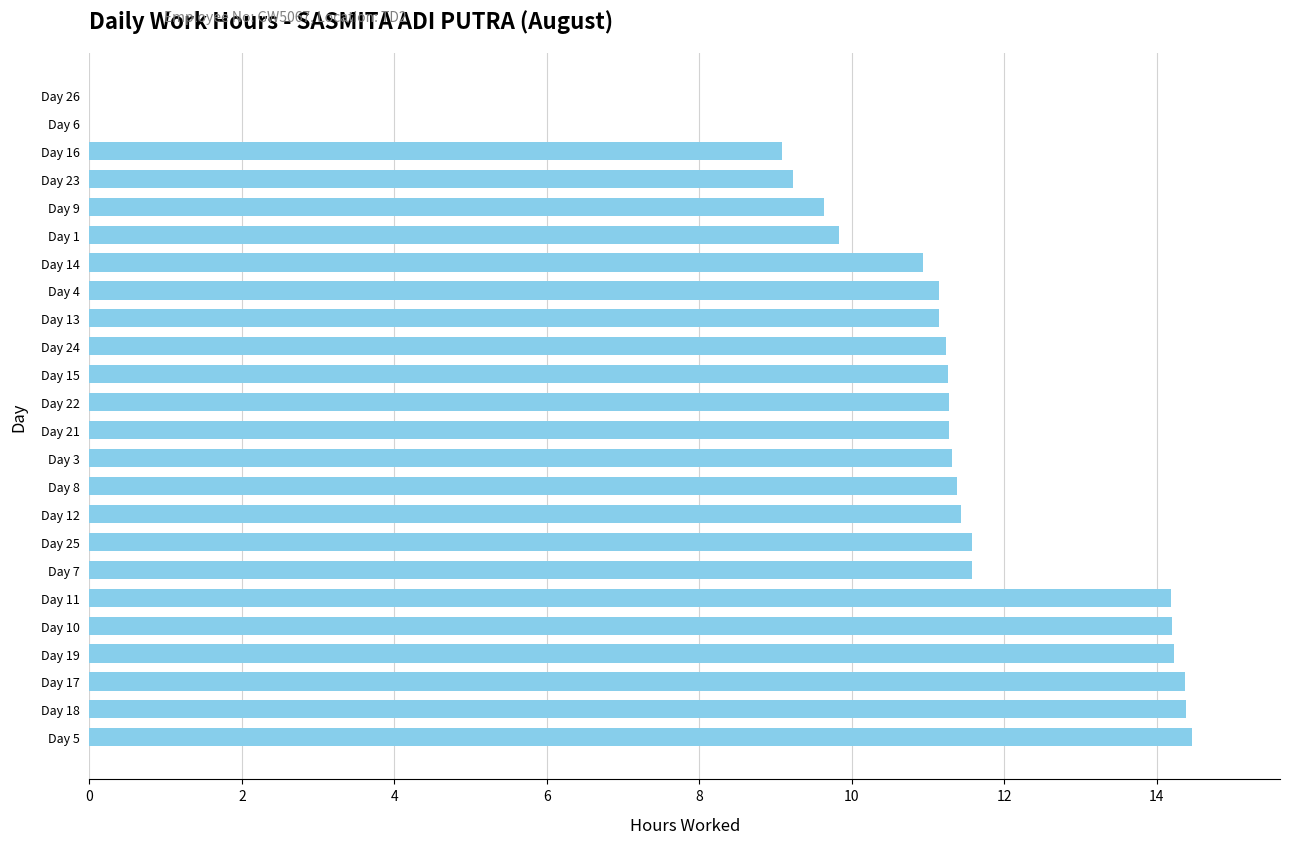

What is the sum of the values at Day 15 and Day 26?

11.3